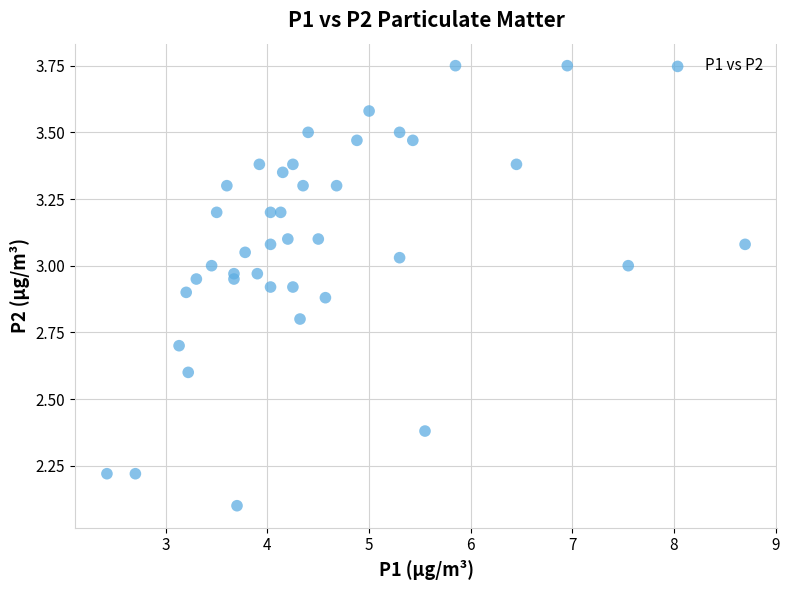

What is the range of X values (max minus min)?

6.3